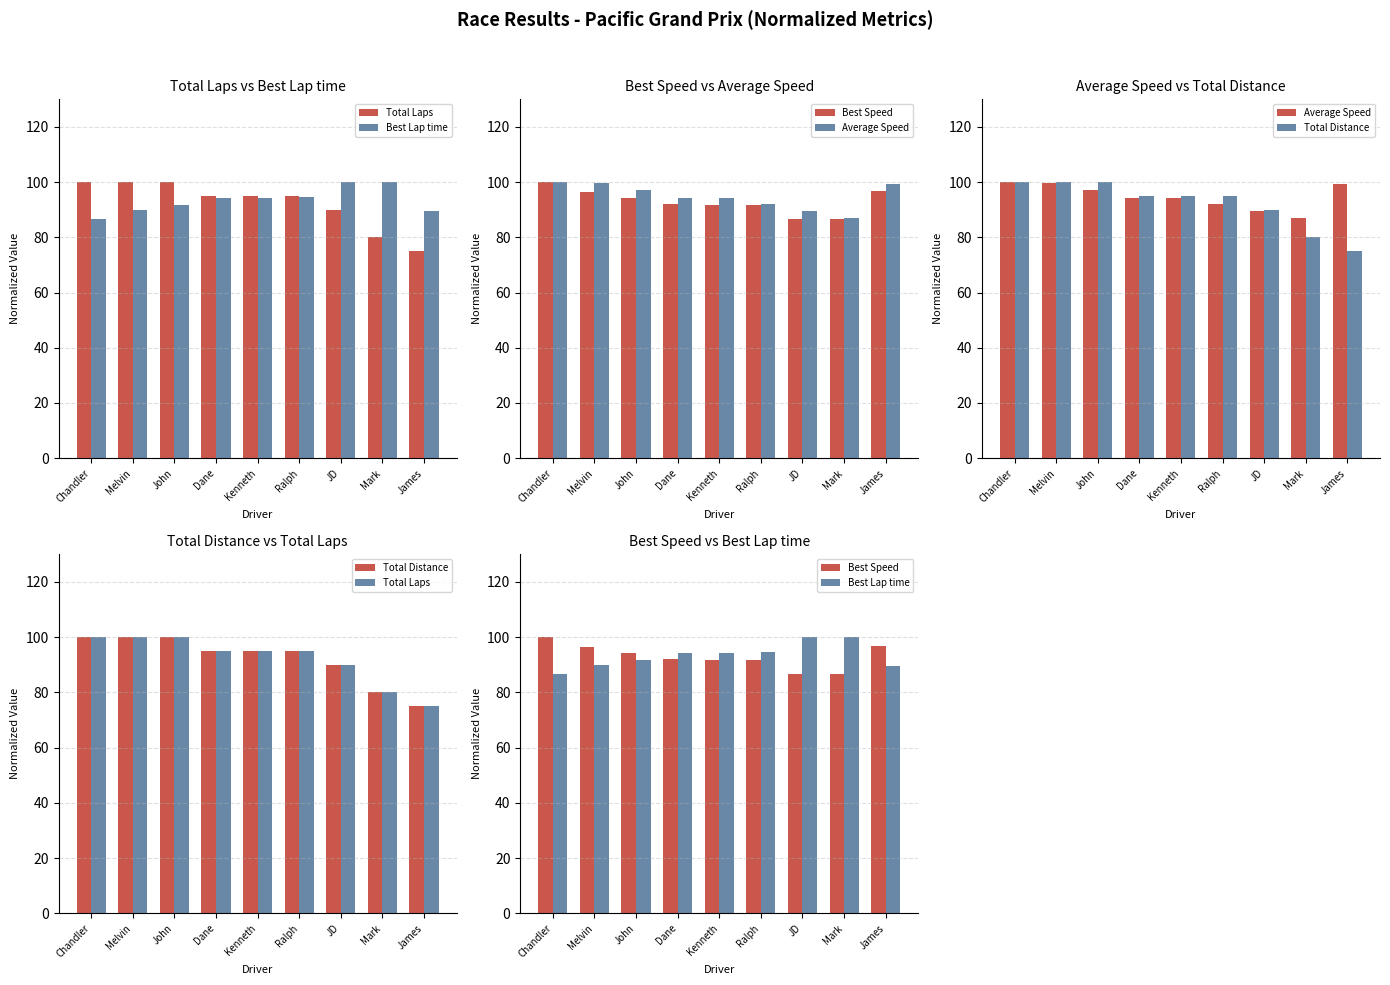

At which label does Average Speed reach its minimum?

Mark